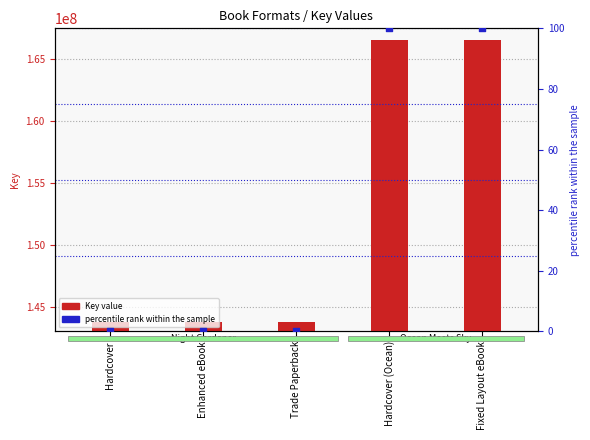

Which series reaches the minimum Y coordinate?

percentile rank within the sample